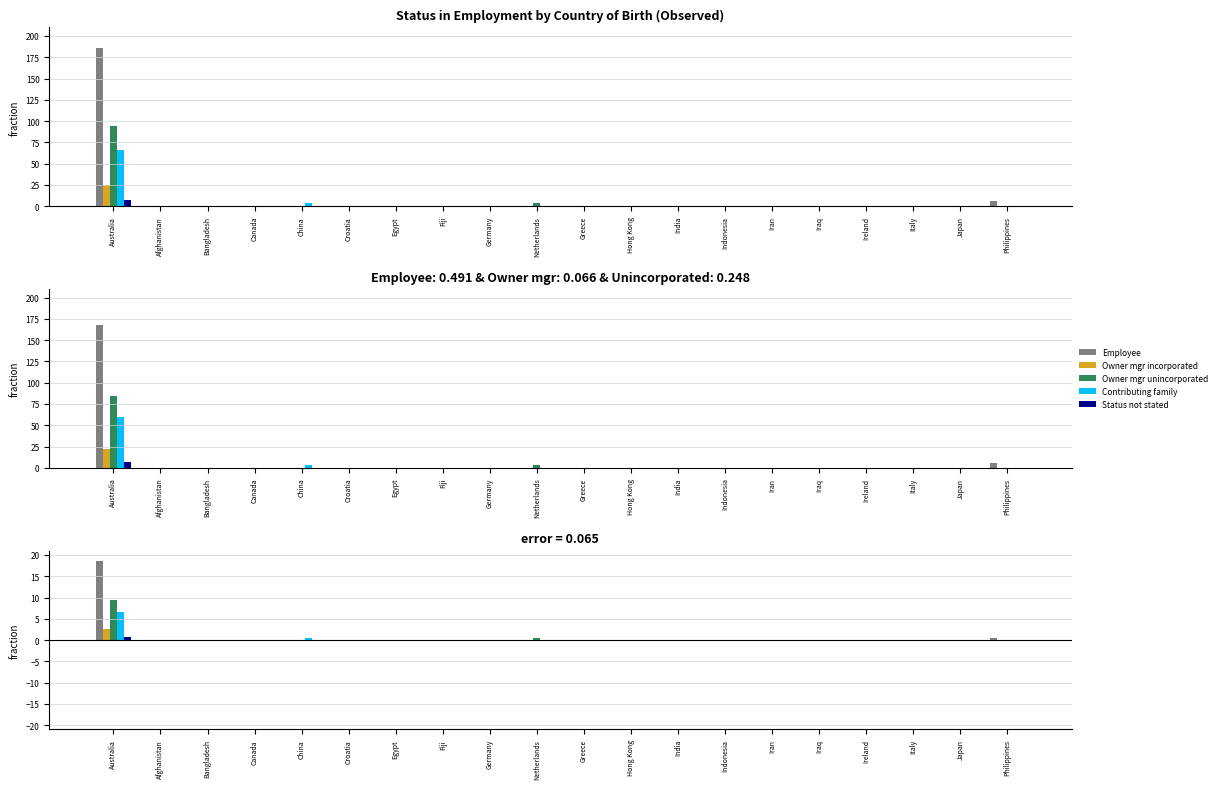

Are the bars grouped side by side (vs. stacked)?

Yes